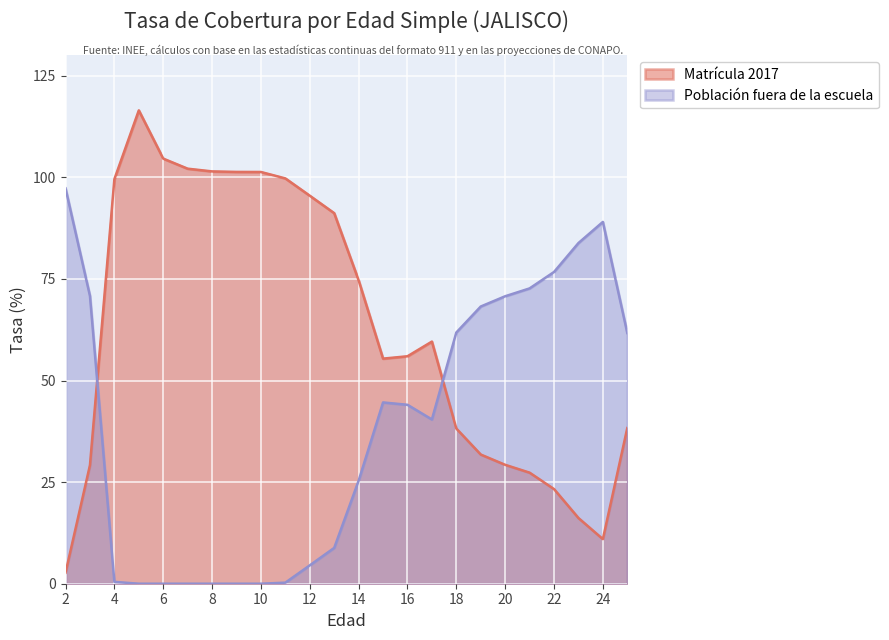

Which series ends up on top after the final intersection of Población fuera de la escuela and Matrícula 2017?

Población fuera de la escuela